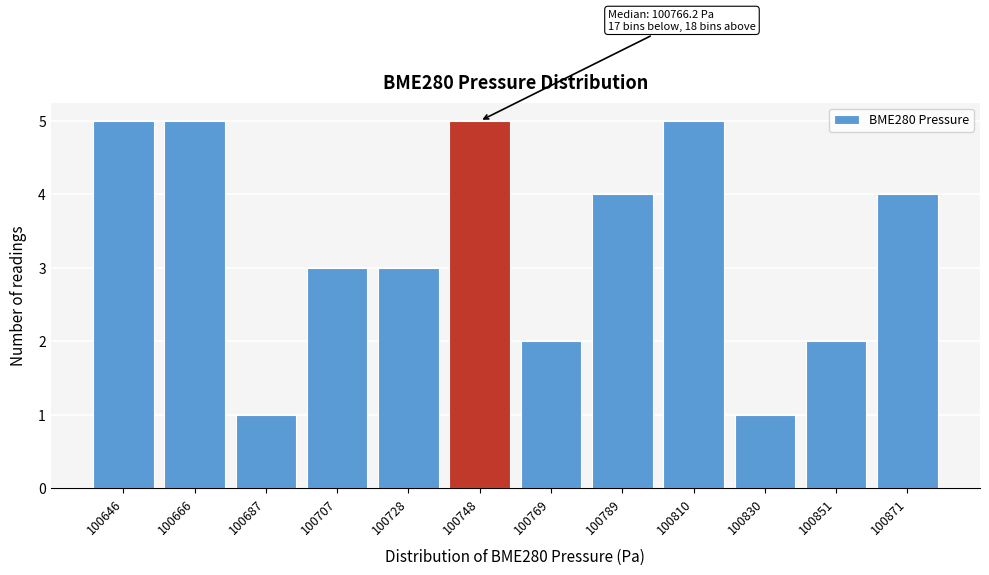

Reading left to right, list all the values displayed in this chart.

5	5	1	3	3	5	2	4	5	1	2	4